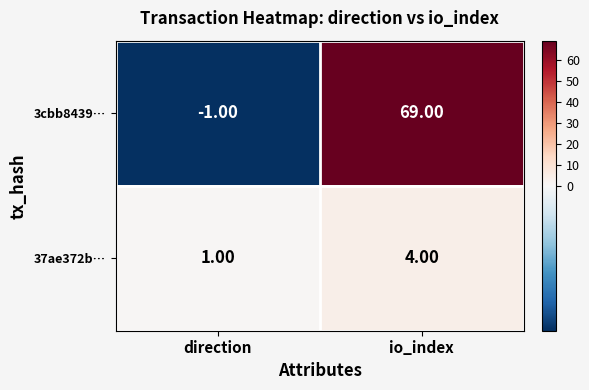

Which series has the widest spread of values?

3cbb8439…